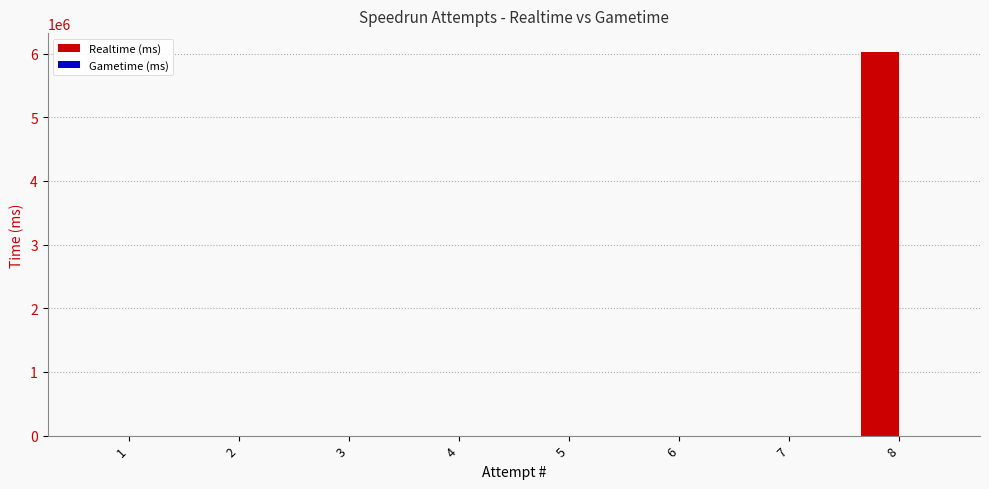

What is the sum of all values?

6021440